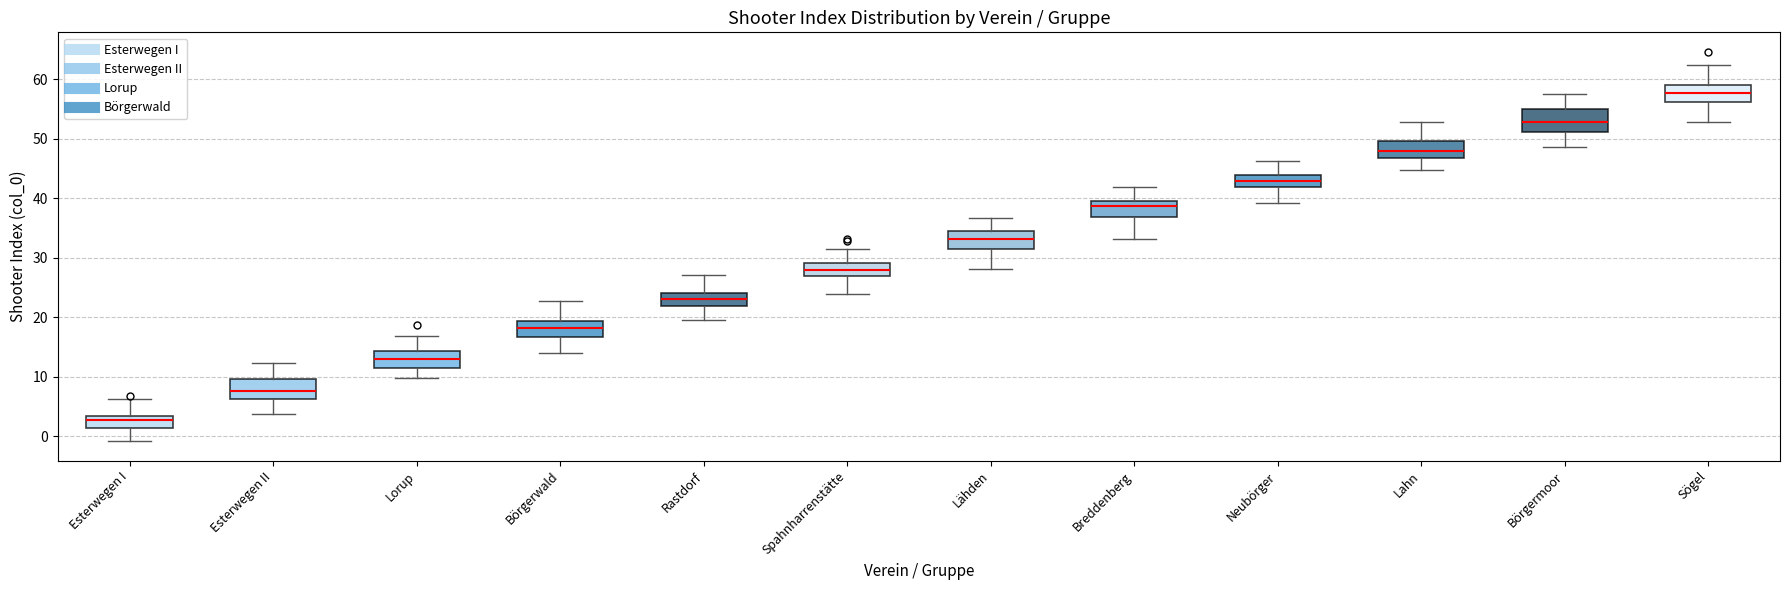

Reading left to right, read every box against the y-axis: the position of its median line, the range the box covers, and the ends of its whiskers. The values are not printed on the chart, so give them approximately, as read against the axis.

Esterwegen I: median 3 (just below the box's upper edge), box 1 to 3, whiskers -1 to 6
Esterwegen II: median 8, box 6 to 10, whiskers 4 to 12
Lorup: median 13, box 11 to 14, whiskers 10 to 17
Börgerwald: median 18, box 17 to 19, whiskers 14 to 23
Rastdorf: median 23, box 22 to 24, whiskers 20 to 27
Spahnharrenstätte: median 28, box 27 to 29, whiskers 24 to 31
Lähden: median 33, box 31 to 34, whiskers 28 to 37
Breddenberg: median 39, box 37 to 40, whiskers 33 to 42
Neubörger: median 43, box 42 to 44, whiskers 39 to 46
Lahn: median 48, box 47 to 50, whiskers 45 to 53
Börgermoor: median 53, box 51 to 55, whiskers 49 to 57
Sögel: median 58, box 56 to 59, whiskers 53 to 62